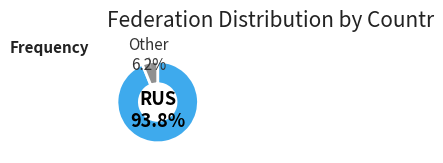

Is there any slice that represents more than half of the pie?

Yes